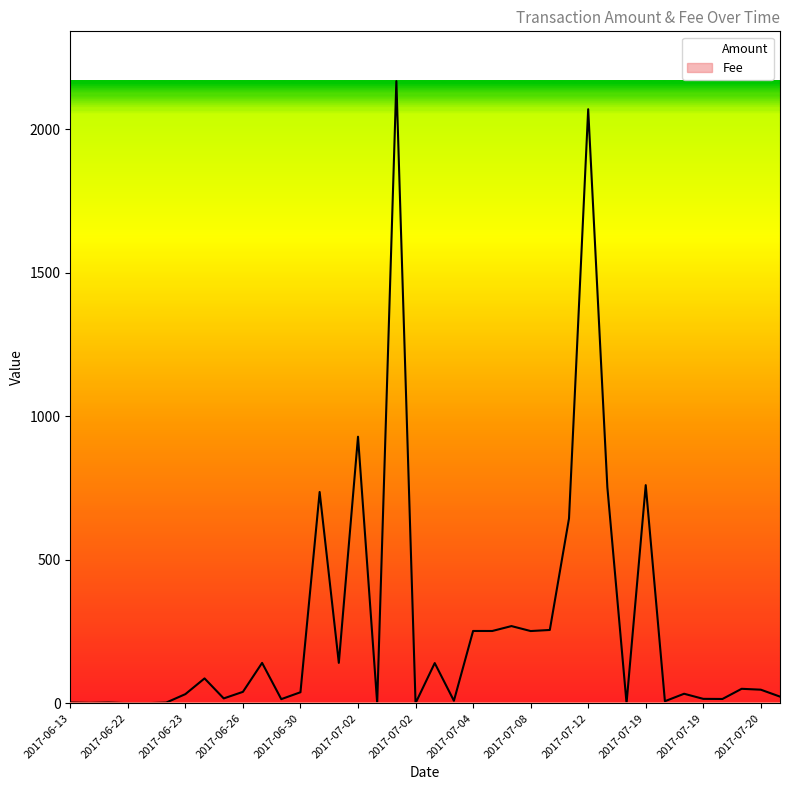

Which series has the largest total across all categories?

Amount